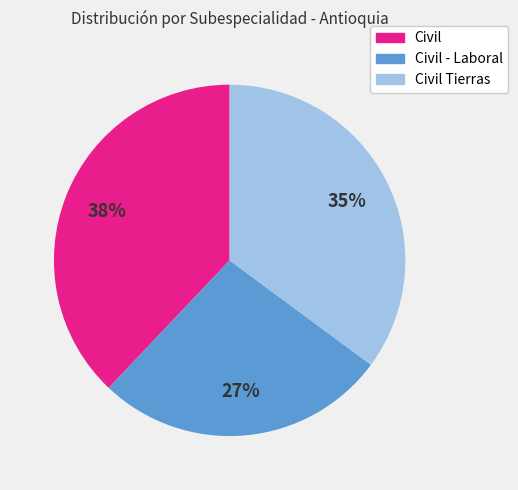

Do Civil and Civil Tierras together represent more than half of the pie?

Yes